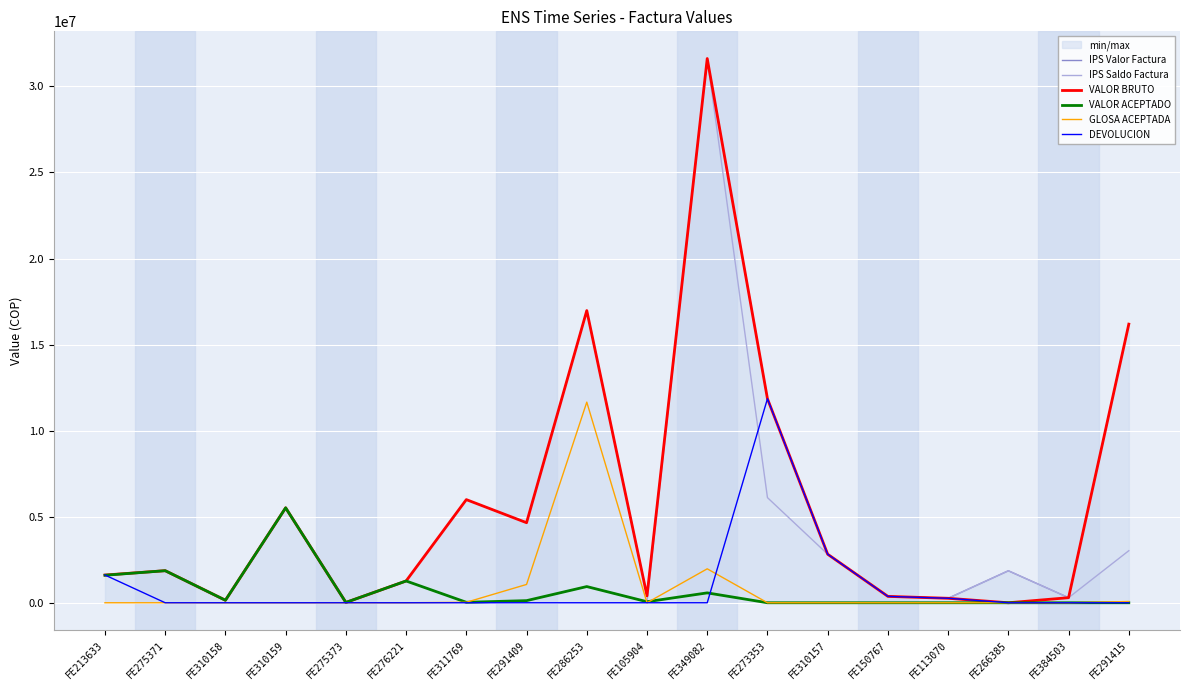

What position from the right is FE266385?

3